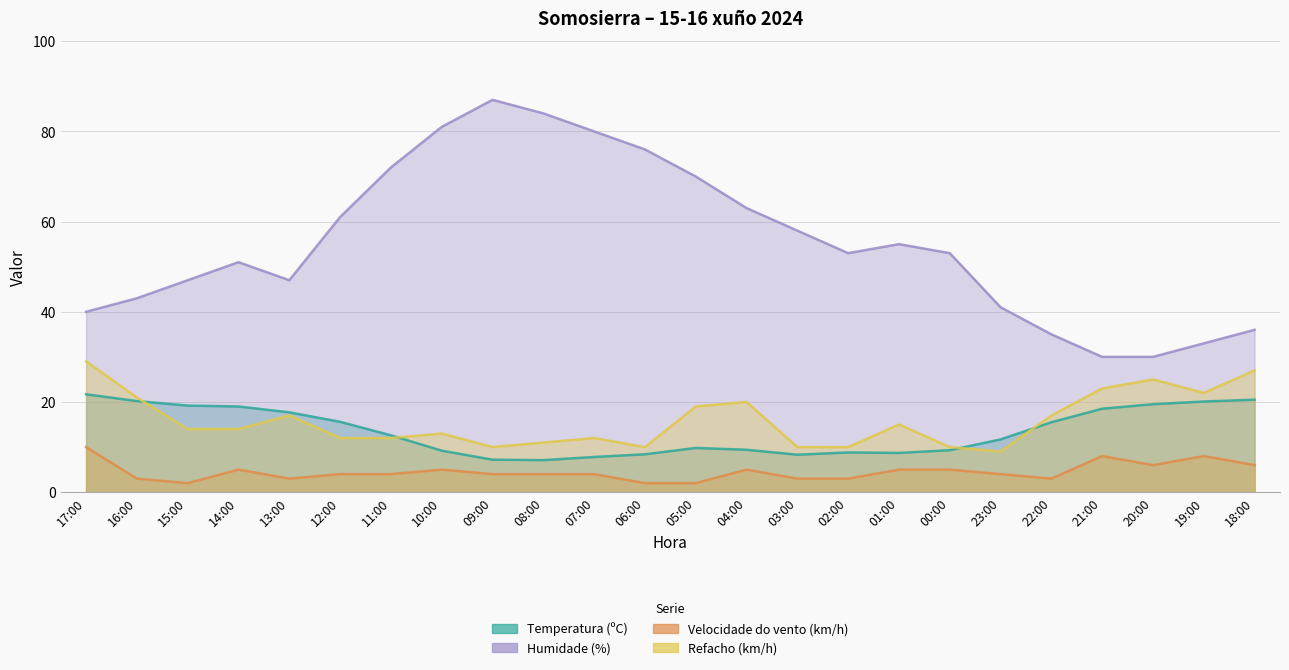

How many values in the Temperatura (ºC) series exceed 12?

12